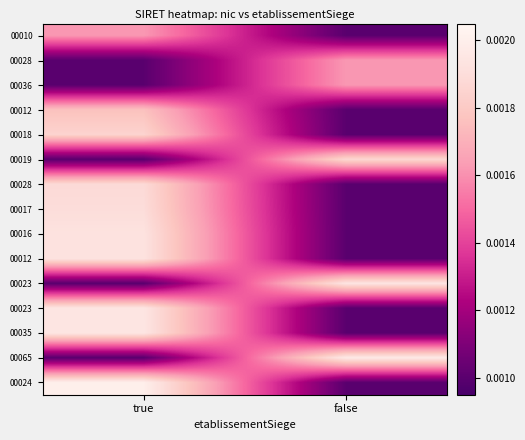

At how many categories does at least one series exceed 0?

2